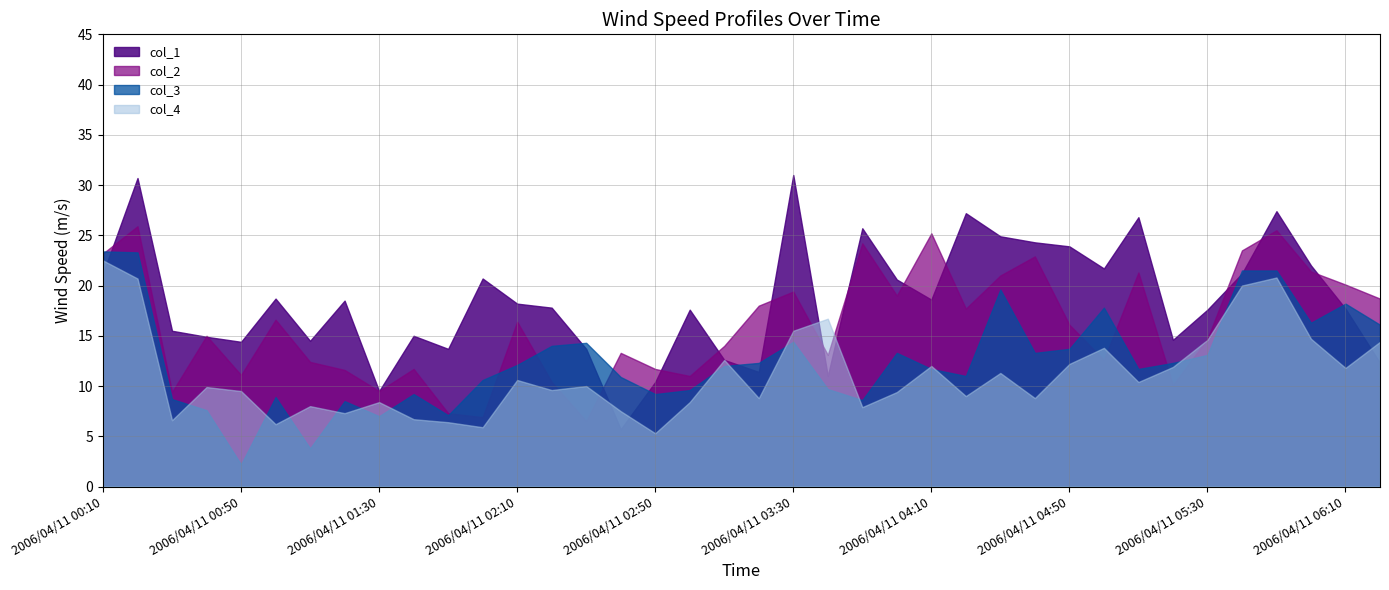

Rank the categories by col_3 value from lowest to highest.

2006/04/11 00:50, 2006/04/11 01:10, 2006/04/11 01:30, 2006/04/11 01:50, 2006/04/11 00:40, 2006/04/11 01:20, 2006/04/11 03:50, 2006/04/11 00:30, 2006/04/11 01:00, 2006/04/11 01:40, 2006/04/11 02:50, 2006/04/11 03:00, 2006/04/11 03:40, 2006/04/11 02:00, 2006/04/11 02:40, 2006/04/11 04:20, 2006/04/11 04:10, 2006/04/11 05:10, 2006/04/11 03:10, 2006/04/11 02:10, 2006/04/11 03:20, 2006/04/11 05:20, 2006/04/11 05:30, 2006/04/11 04:00, 2006/04/11 04:40, 2006/04/11 04:50, 2006/04/11 02:20, 2006/04/11 02:30, 2006/04/11 03:30, 2006/04/11 06:20, 2006/04/11 06:00, 2006/04/11 05:00, 2006/04/11 06:10, 2006/04/11 04:30, 2006/04/11 05:40, 2006/04/11 05:50, 2006/04/11 00:20, 2006/04/11 00:10